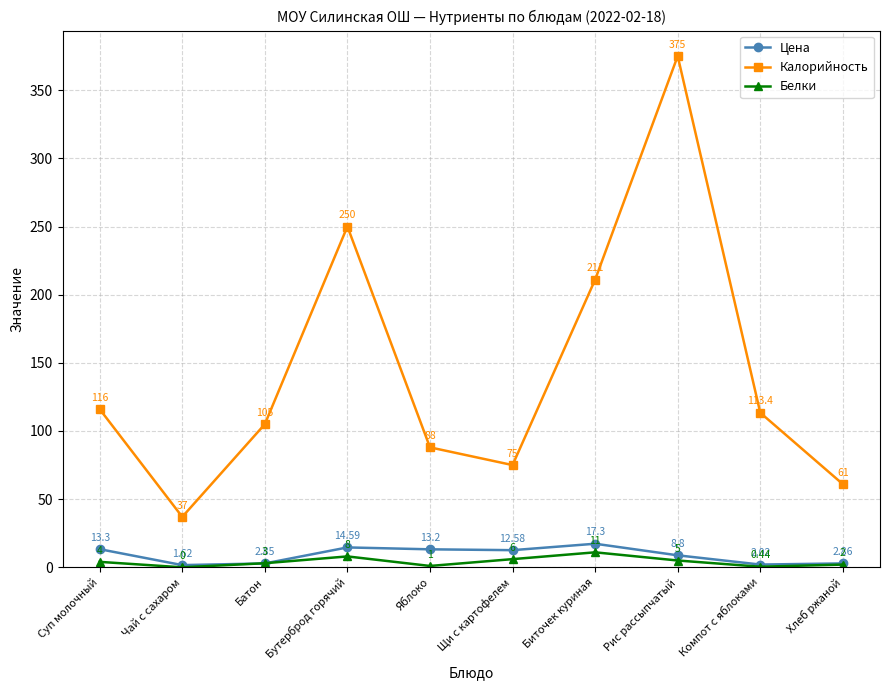

At which category does Калорийность reach its first local valley?

Чай с сахаром